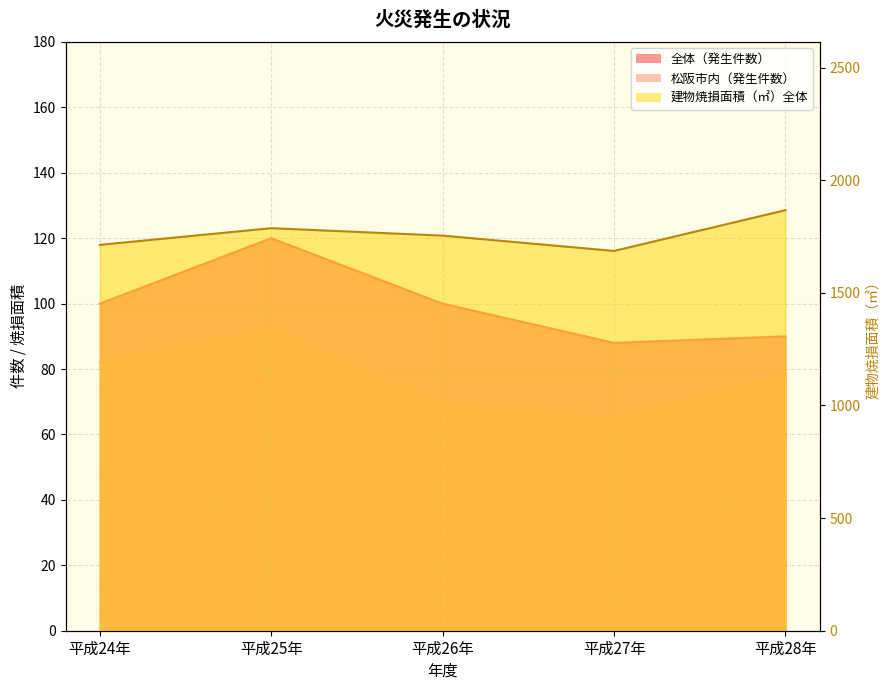

What is the label of the 5th point from the left?

平成28年